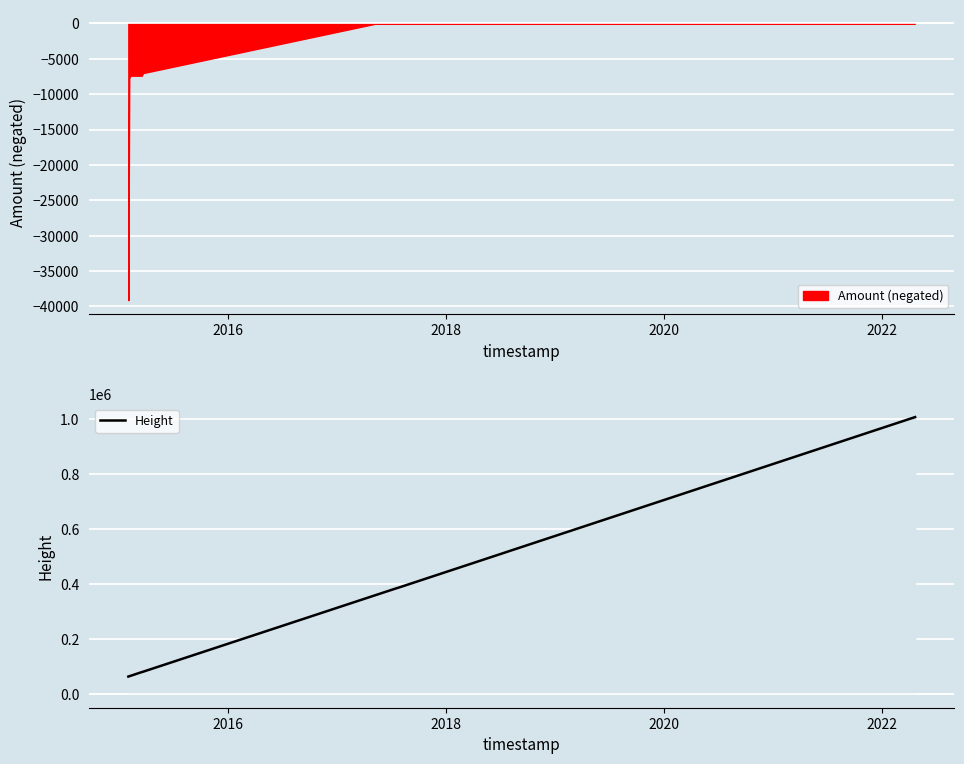

What is the maximum value for Height?

1005560